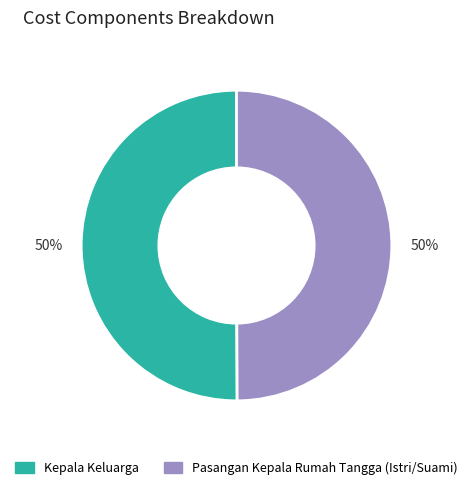

To the nearest percent, what is the average slice percentage?

50%